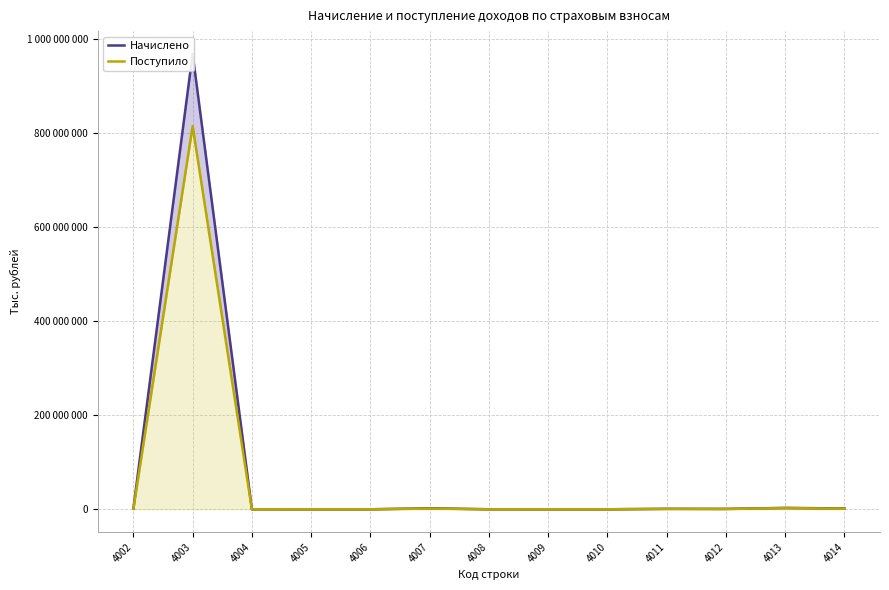

Which category has the highest value in the Начислено series?

4003